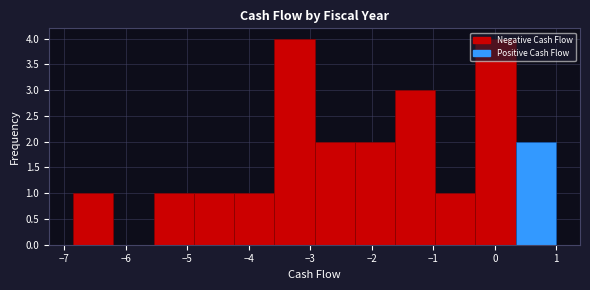

Reading left to right, transcribe this chart: for each bar, give the range it covers on the x-axis and its height. Neither the bar edges nor the heights are printed on the chart, so give them approximately, as read against the axes.

-6.9 to -6.2: 1
-6.2 to -5.5: 0
-5.5 to -4.9: 1
-4.9 to -4.2: 1
-4.2 to -3.6: 1
-3.6 to -2.9: 4
-2.9 to -2.3: 2
-2.3 to -1.6: 2
-1.6 to -1.0: 3
-1.0 to -0.3: 1
-0.3 to 0.3: 4
0.3 to 1.0: 2